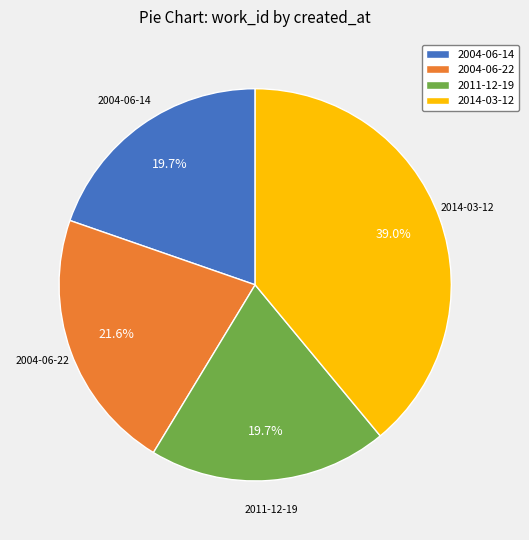

How many slices are in this pie chart?

4